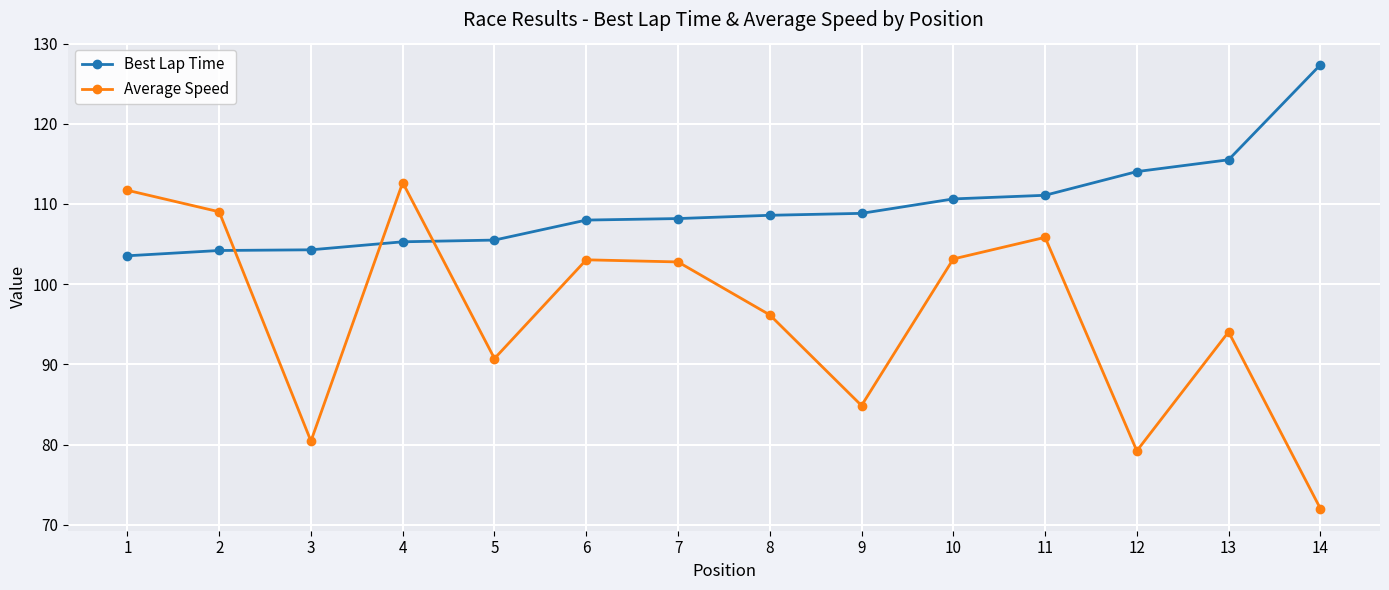

Rank the series by their average value, from lowest to highest.

Average Speed, Best Lap Time